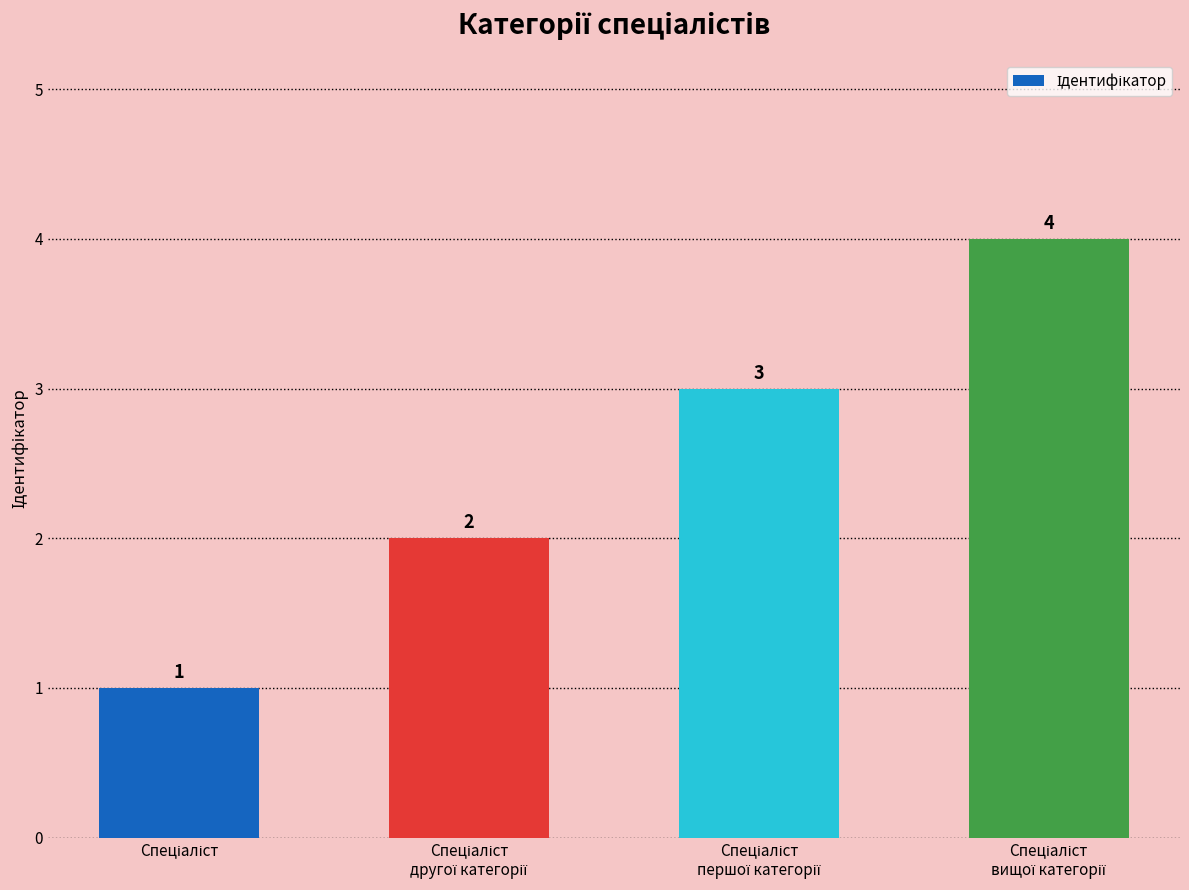

What is the greatest value displayed?

4